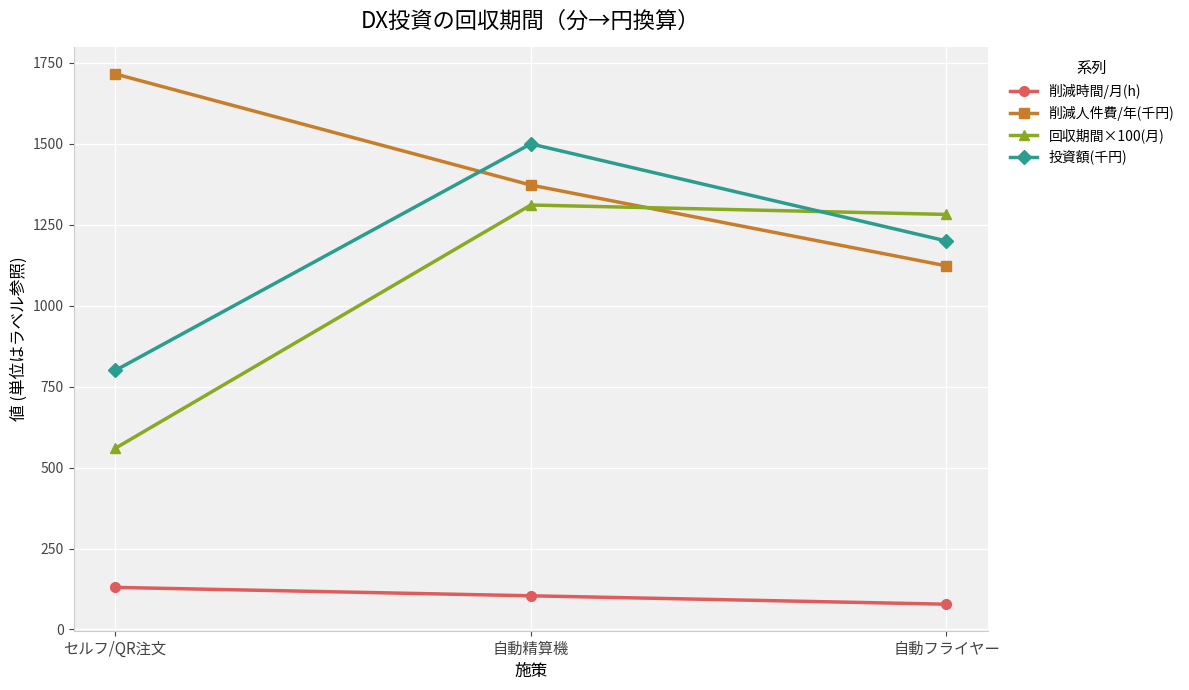

List the series in order of their peak value, lowest first.

削減時間/月(h), 回収期間×100(月), 投資額(千円), 削減人件費/年(千円)